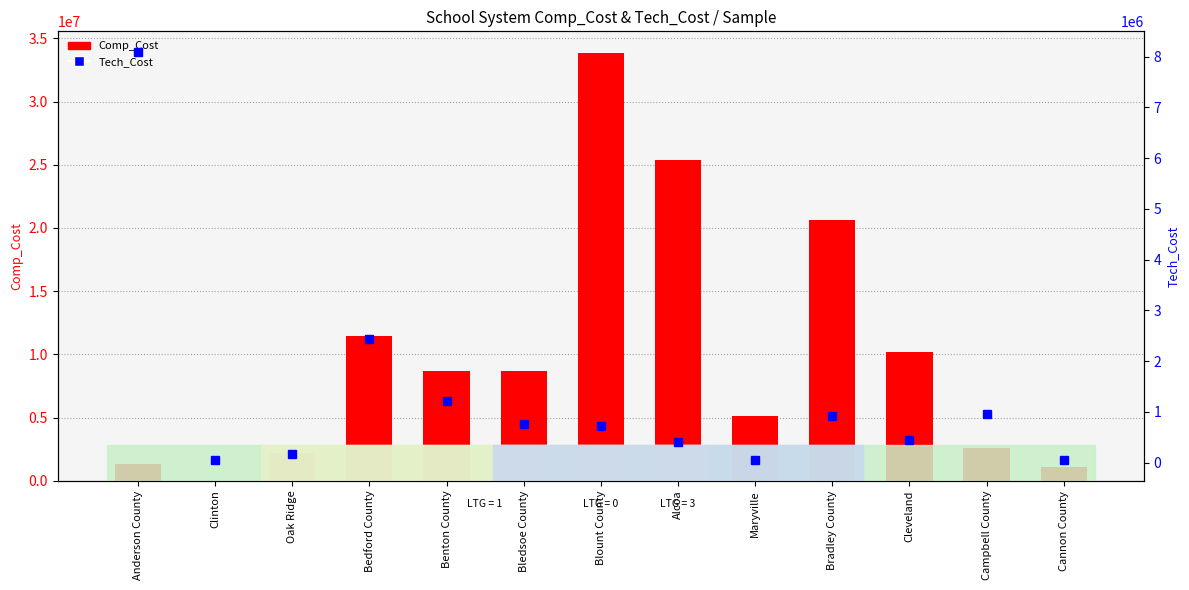

What is the sum of all Comp_Cost values?

131411105